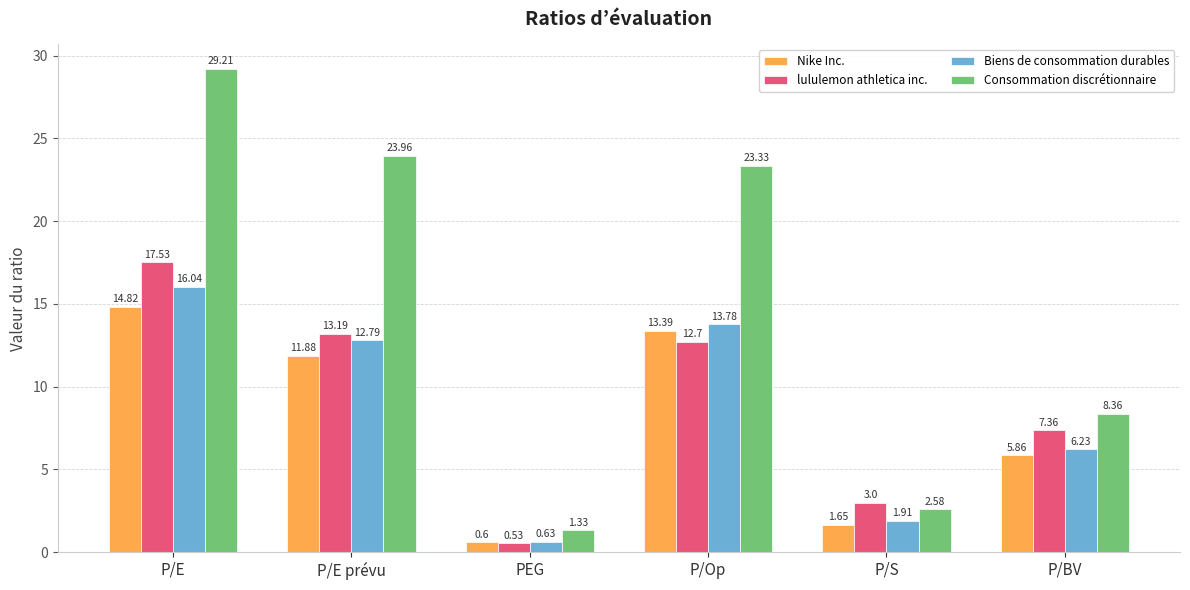

Which series changed the most between P/E prévu and P/BV?

Consommation discrétionnaire